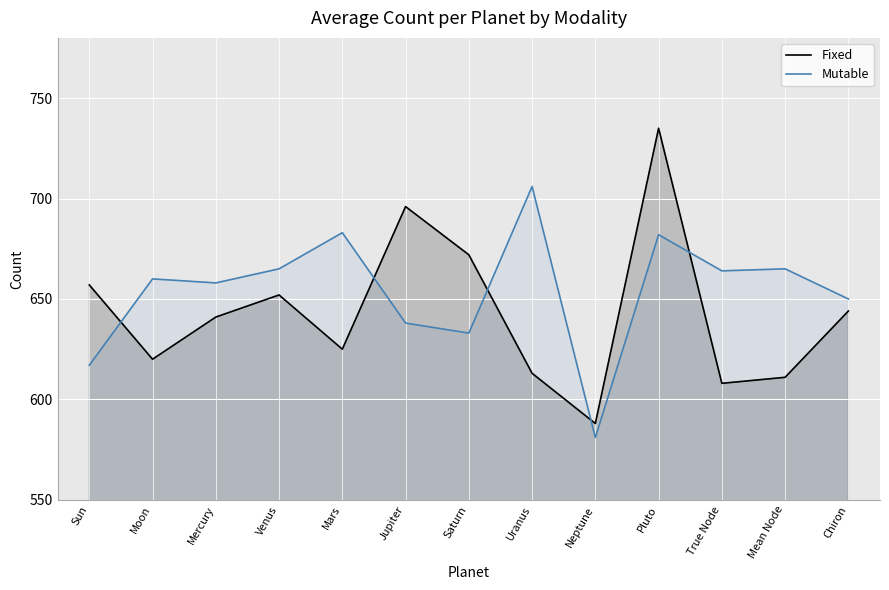

True or false: Mutable and Fixed cross at least once.

True